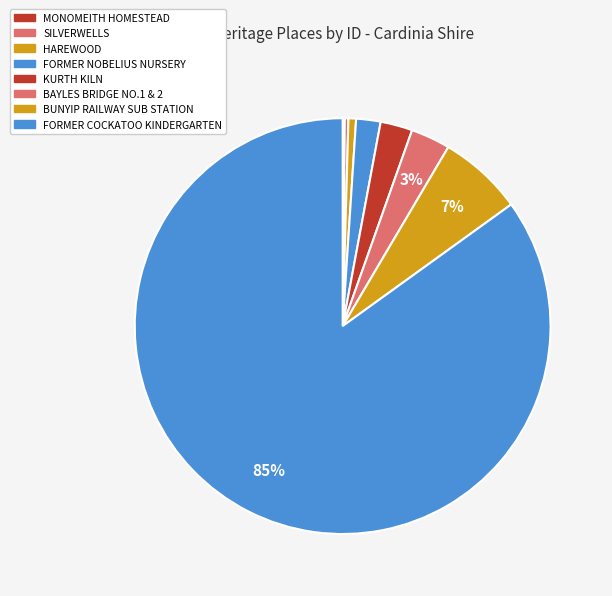

Which category accounts for the majority?

FORMER COCKATOO KINDERGARTEN